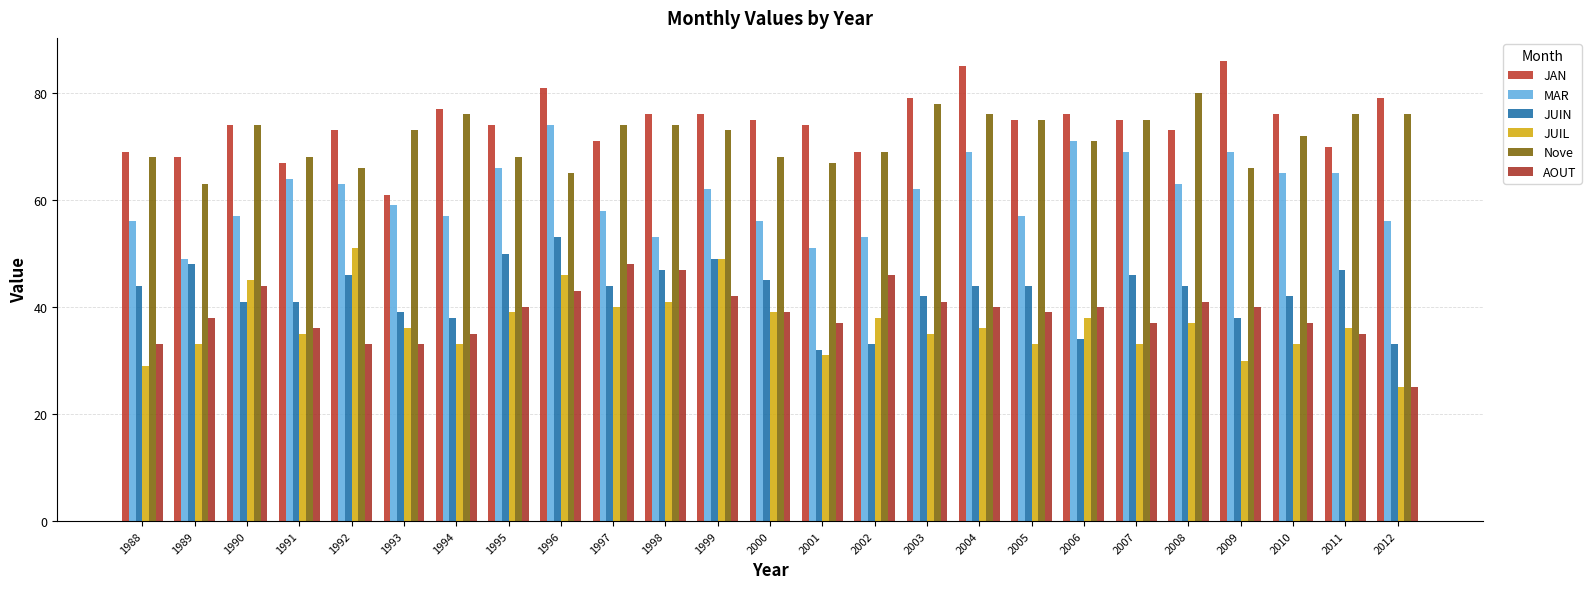

What is the difference between the maximum and minimum values in the Nove series?

17